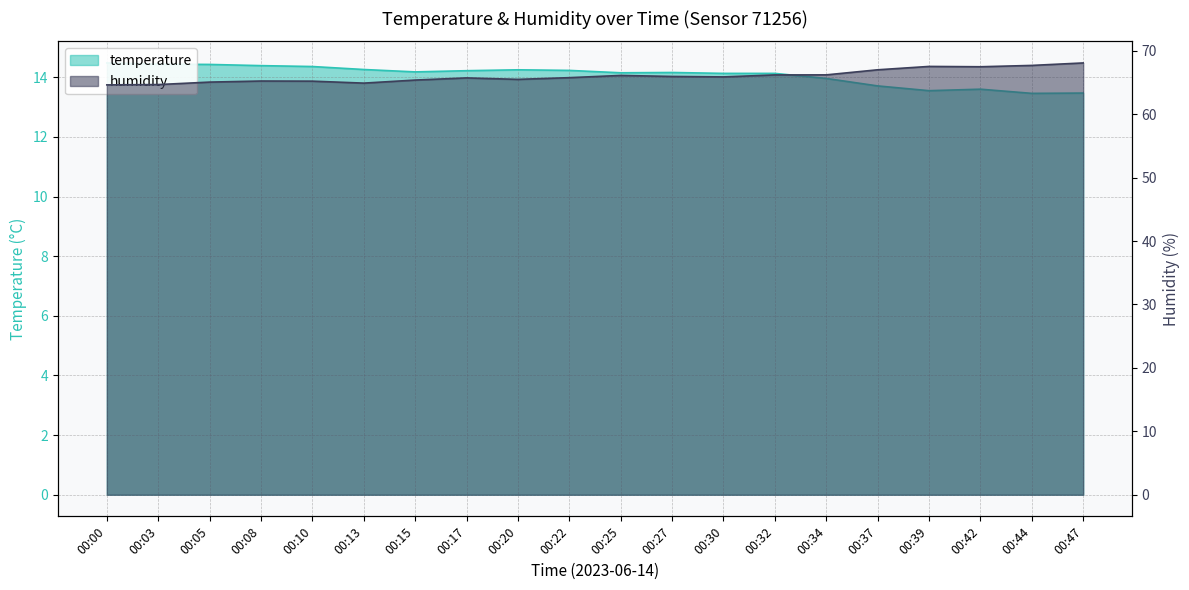

Reading right to left, transcribe all the data shown in this chart.

temperature: 00:47=13.5	00:44=13.5	00:42=13.6	00:39=13.6	00:37=13.7	00:34=14.0	00:32=14.1	00:30=14.1	00:27=14.2	00:25=14.2	00:22=14.2	00:20=14.2	00:17=14.2	00:15=14.2	00:13=14.3	00:10=14.4	00:08=14.4	00:05=14.4	00:03=14.4	00:00=14.5
humidity: 00:47=68.1	00:44=67.7	00:42=67.5	00:39=67.5	00:37=67.0	00:34=66.2	00:32=66.2	00:30=65.9	00:27=66.0	00:25=66.1	00:22=65.8	00:20=65.5	00:17=65.7	00:15=65.4	00:13=64.9	00:10=65.2	00:08=65.2	00:05=65.1	00:03=64.7	00:00=64.6